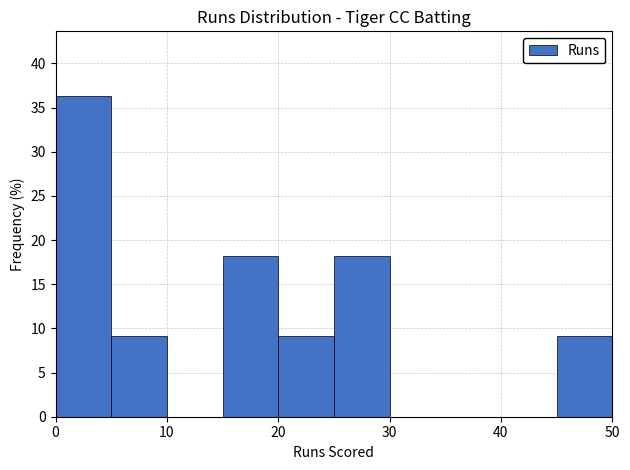

Which range on the x-axis has the tallest bar?

0 to 5